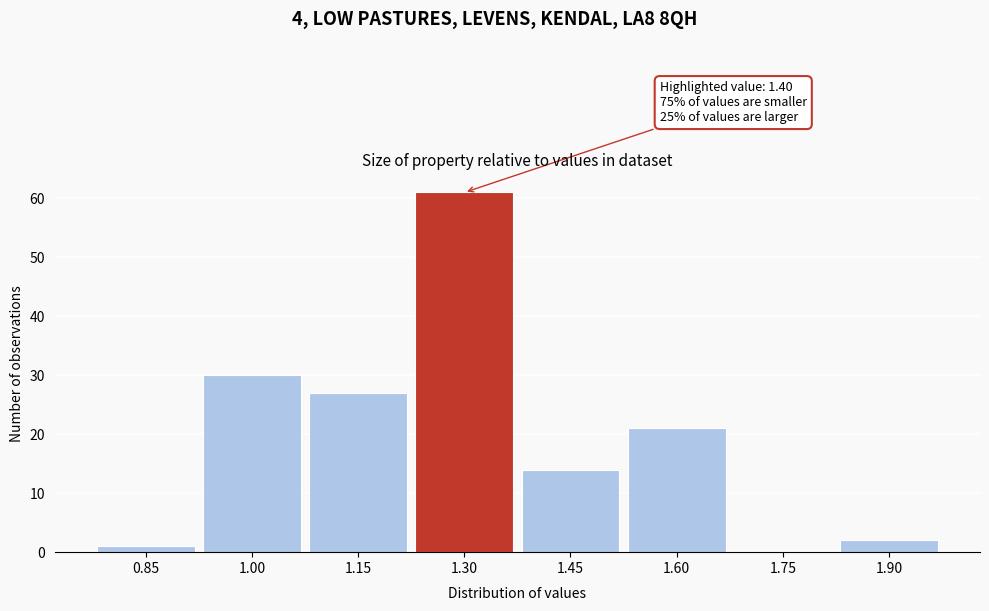

Reading left to right, extract all data points from this chart.

0.85=1	1.00=30	1.15=27	1.30=61	1.45=14	1.60=21	1.75=0	1.90=2